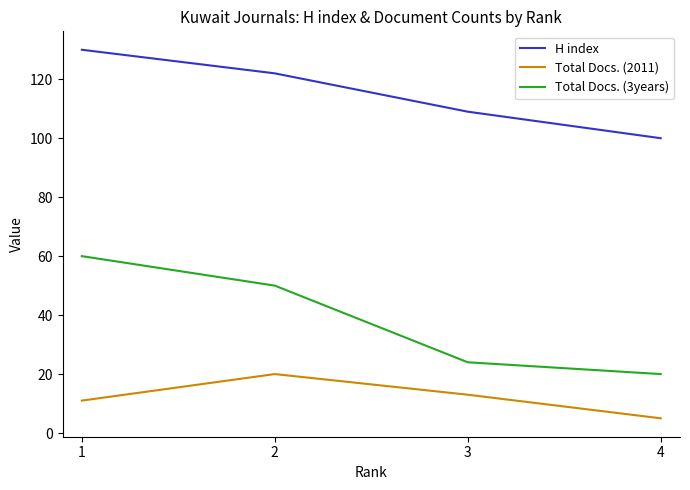

At which label is H index closest to 115?

3